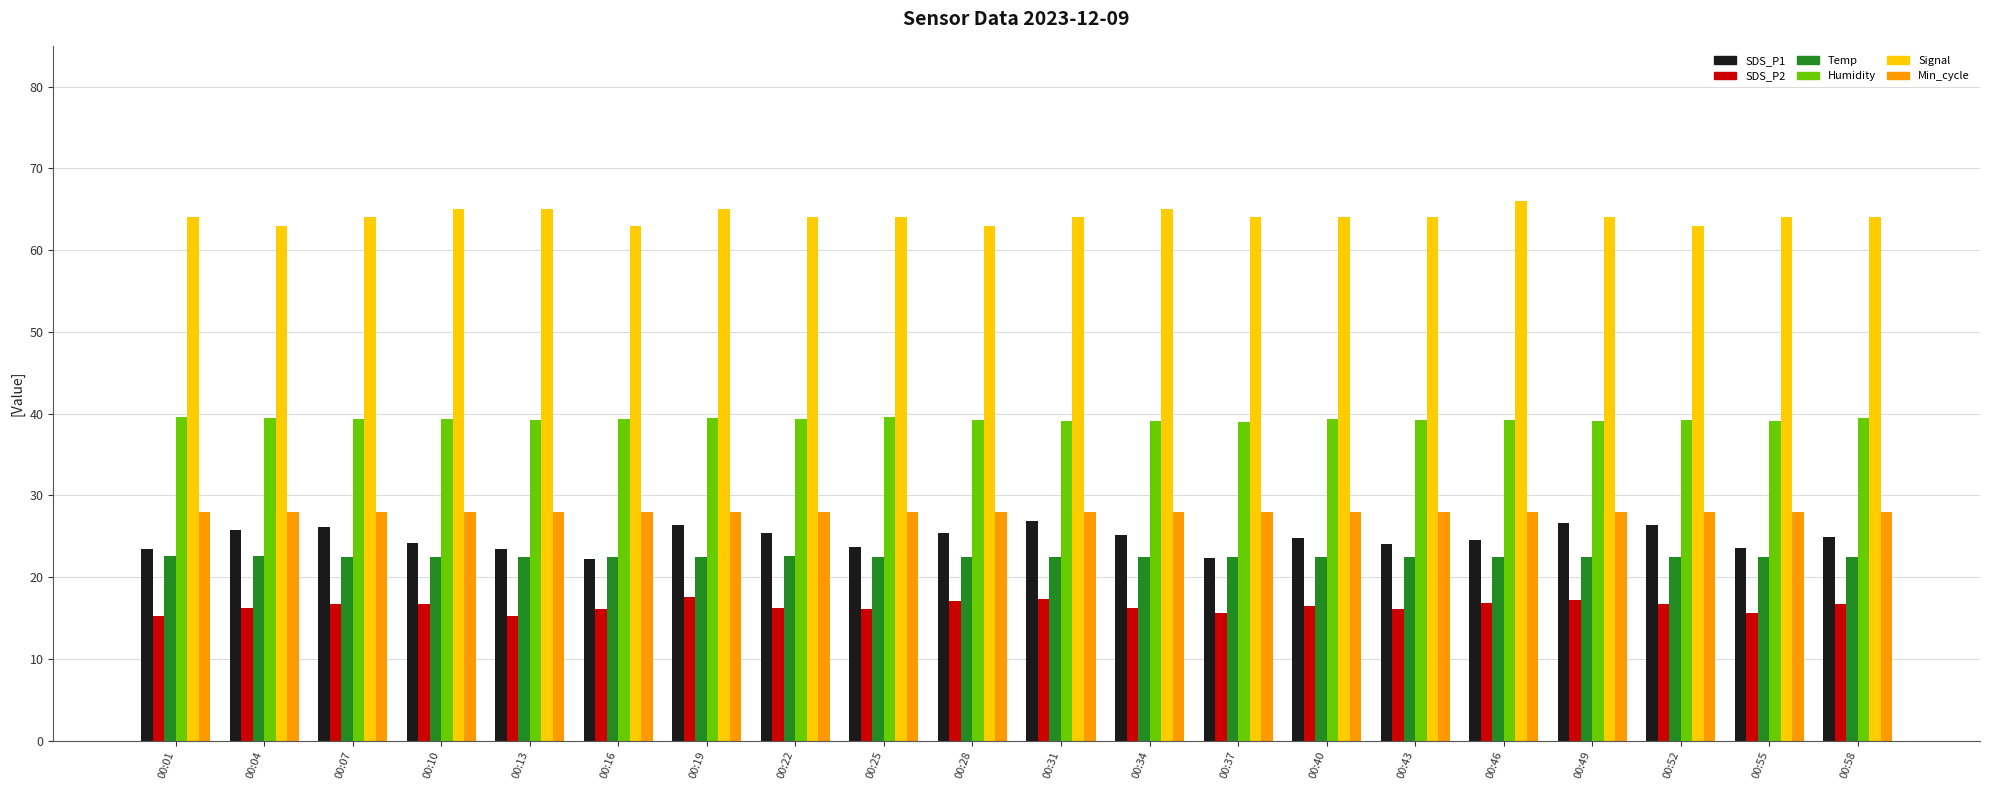

What is the total value across all series at 00:10?

195.6